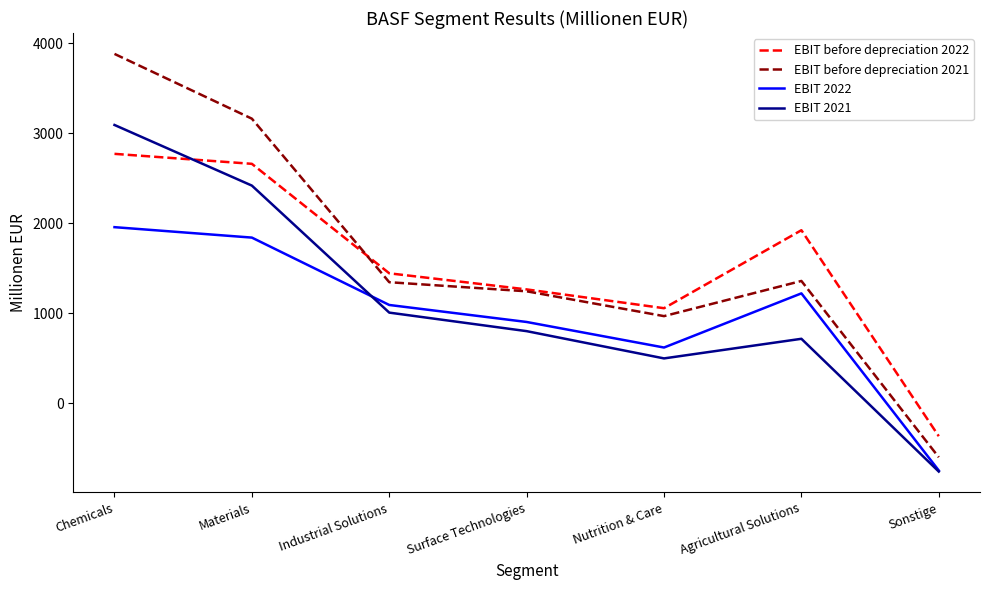

At which label is EBIT 2021 closest to 1165?

Industrial Solutions